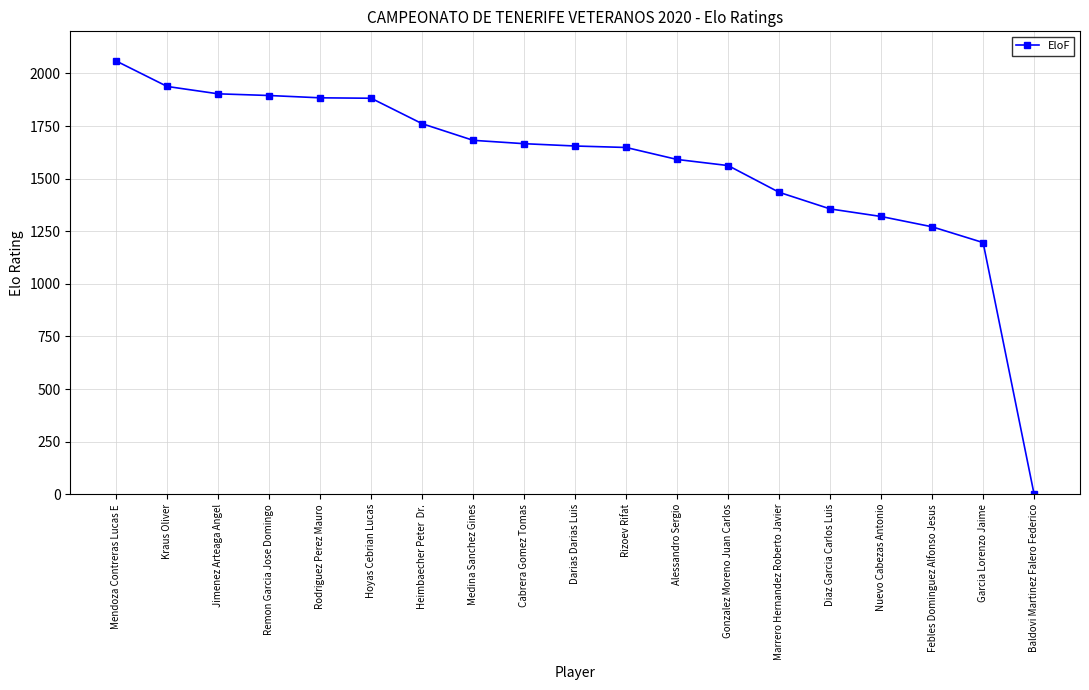

The chart shows a value of 409 at Remon Garcia Jose Domingo. True or false?

False